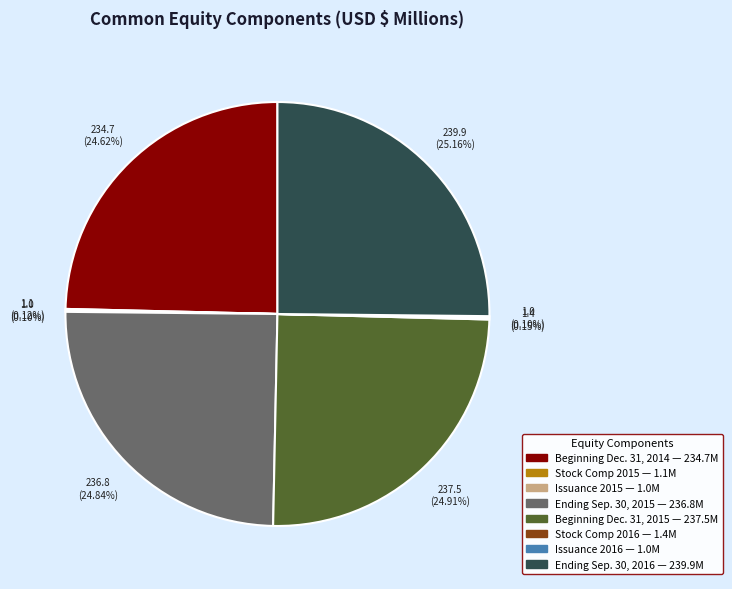

Is there a majority slice in this chart?

No